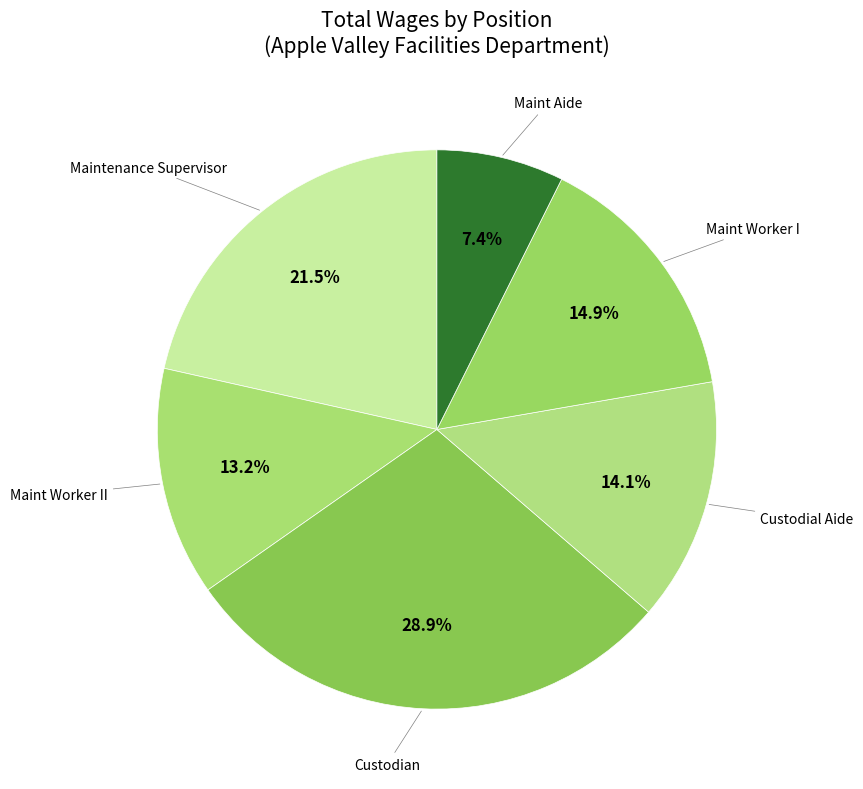

How many segments does this pie chart have?

6